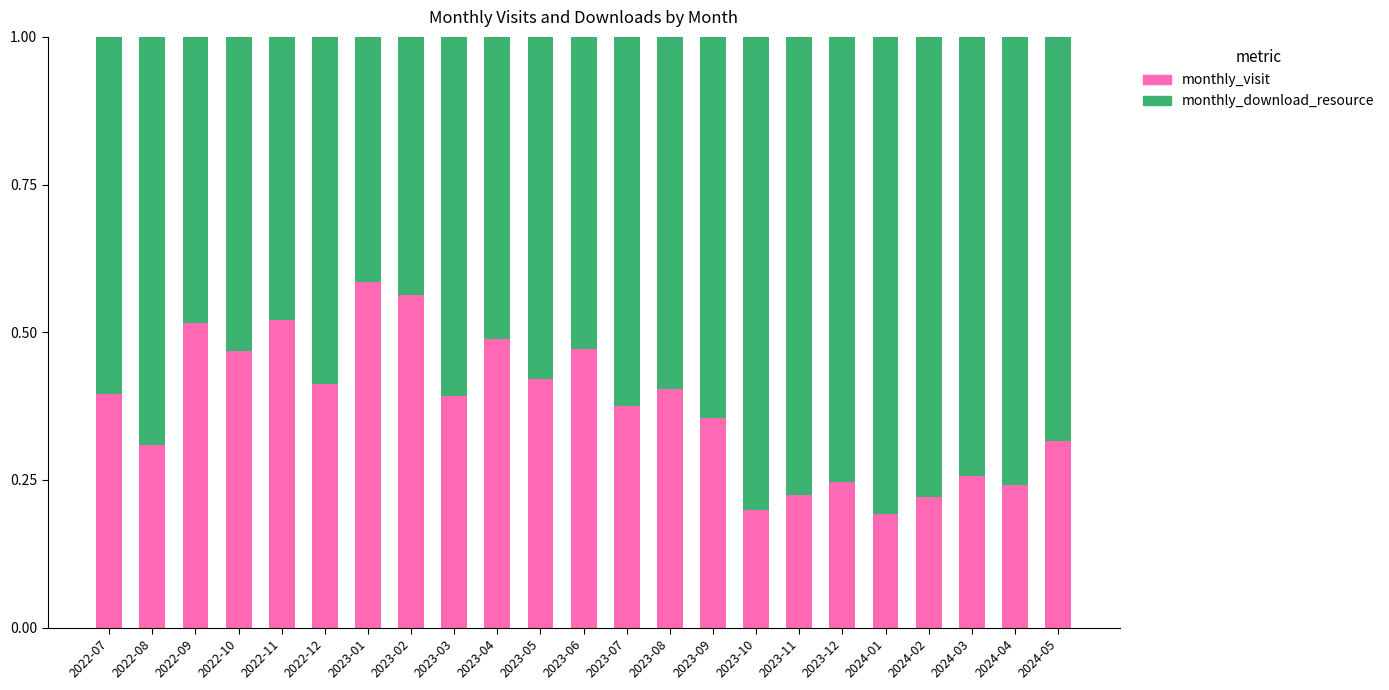

Does the chart contain any negative values?

No